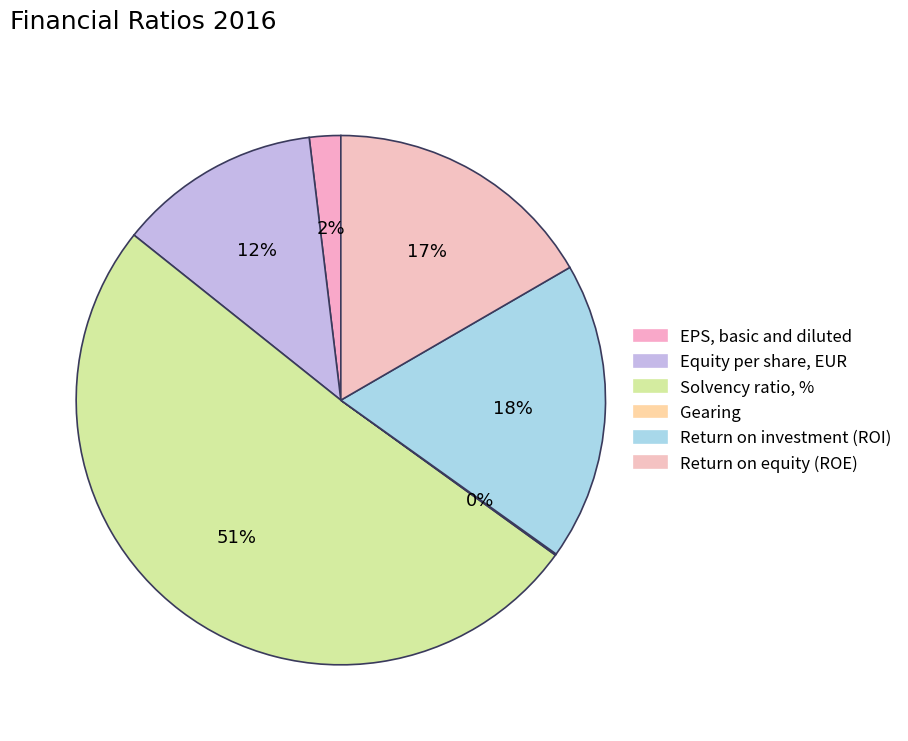

What is the largest slice in the pie chart?

Solvency ratio, %